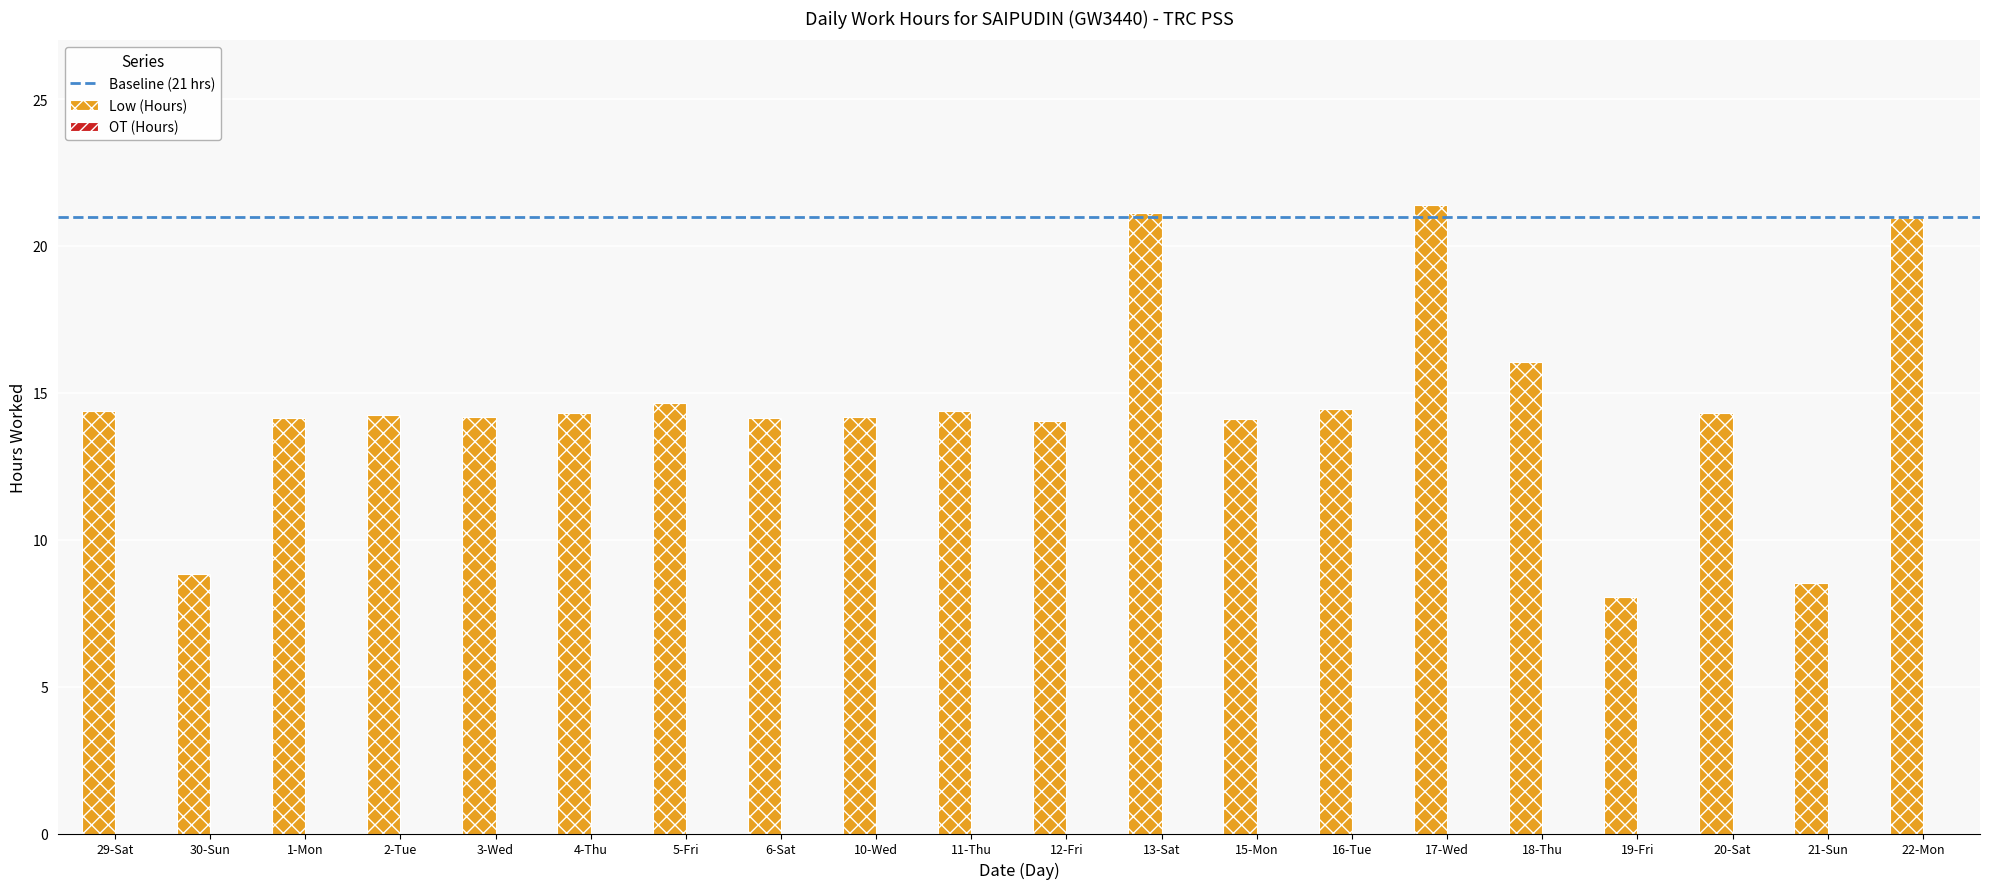

What is the smallest value displayed?

8.0